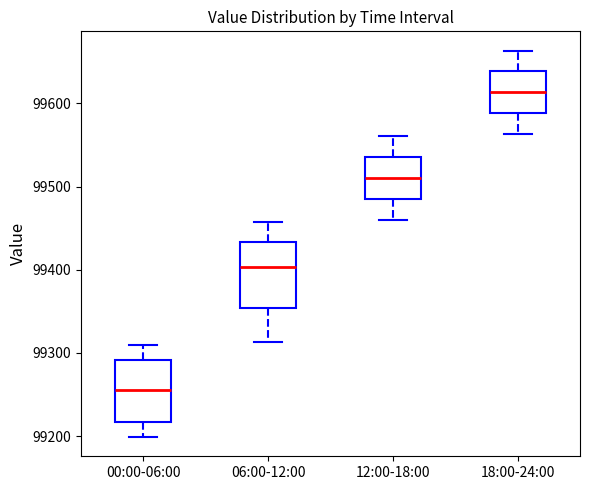

Where is the upper edge of the box for 12:00-18:00 on the y-axis? The values are not printed on the chart, so give them approximately, as read against the axis.

99540